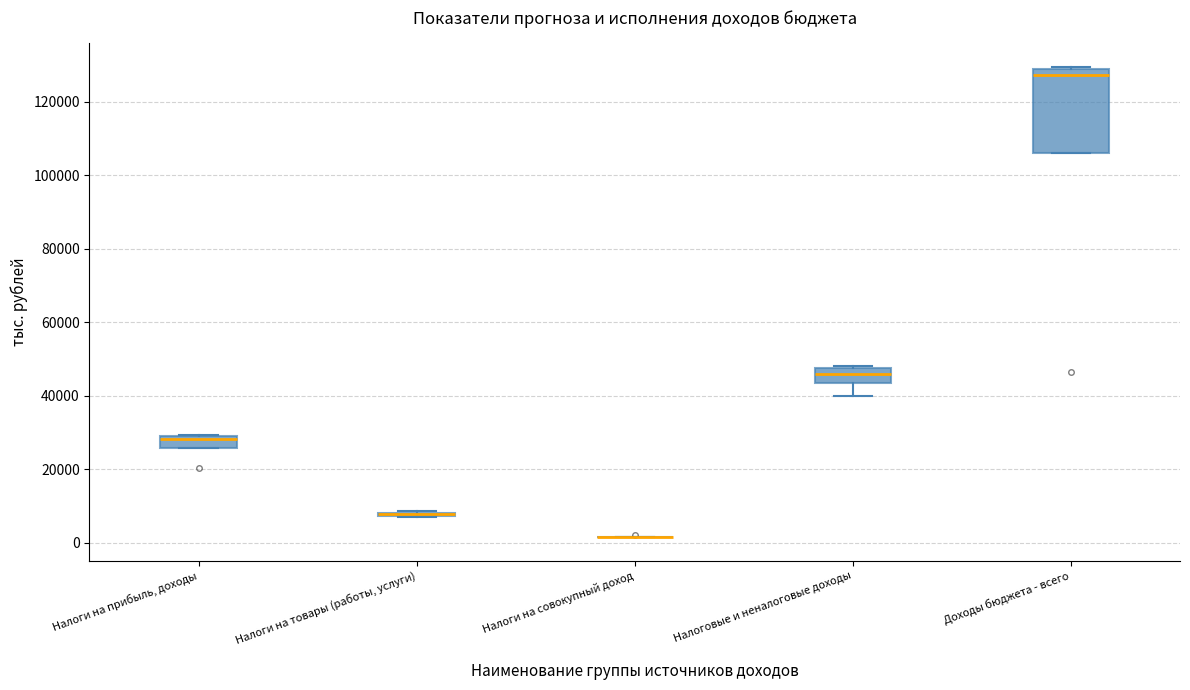

Reading left to right, read every box against the y-axis: the position of its median line, the range the box covers, and the ends of its whiskers. The values are not printed on the chart, so give them approximately, as read against the axis.

Налоги на прибыль, доходы: median 28000, box 26000 to 30000, whiskers 26000 to 30000
Налоги на товары (работы, услуги): box collapsed to a line at 8000, whiskers 6000 to 8000
Налоги на совокупный доход: box collapsed to a line at 2000, whiskers 2000 to 2000
Налоговые и неналоговые доходы: median 46000, box 44000 to 48000, whiskers 40000 to 48000
Доходы бюджета - всего: median 128000 (just below the box's upper edge), box 106000 to 128000, whiskers 106000 to 130000